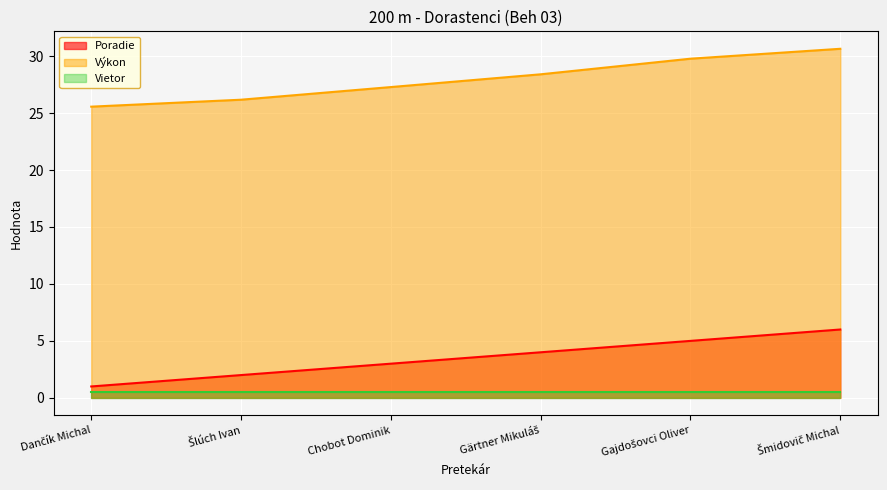

What is the total value across all series at Chobot Dominik?

30.8